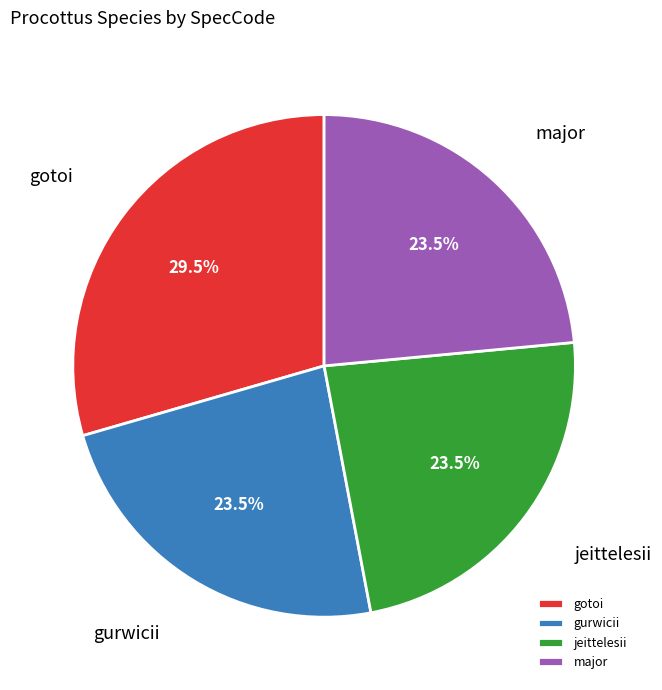

Is there any slice that represents more than half of the pie?

No